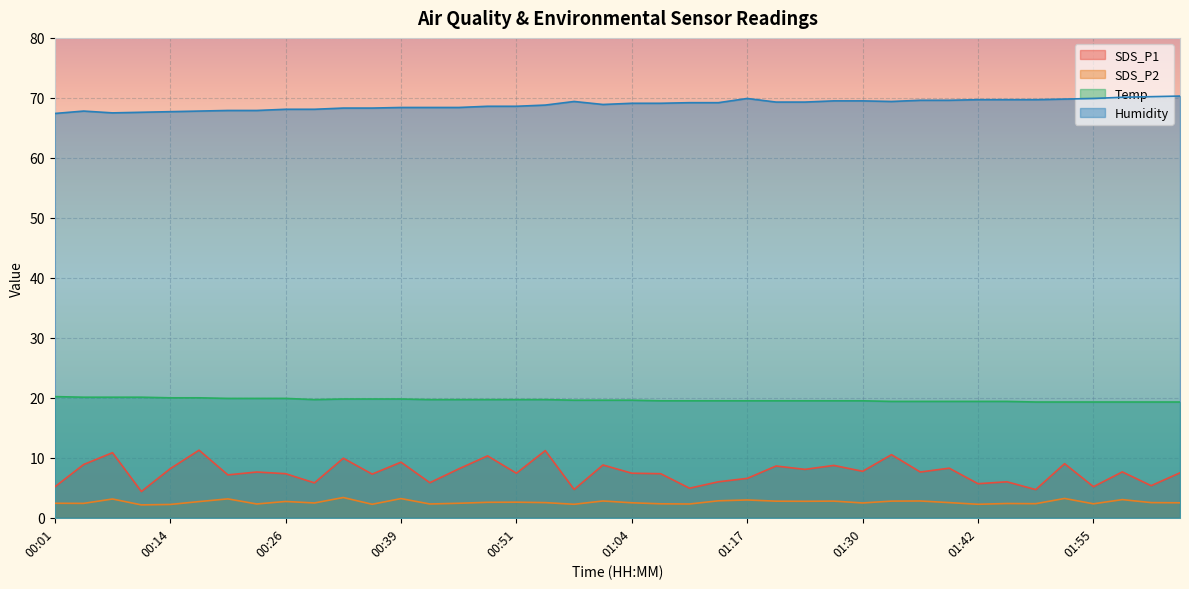

What is the average value of the SDS_P1 series?

7.6